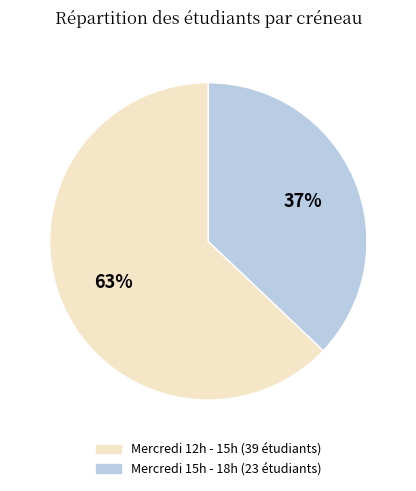

Is the sum of Mercredi 15h - 18h and Mercredi 12h - 15h greater than half?

Yes